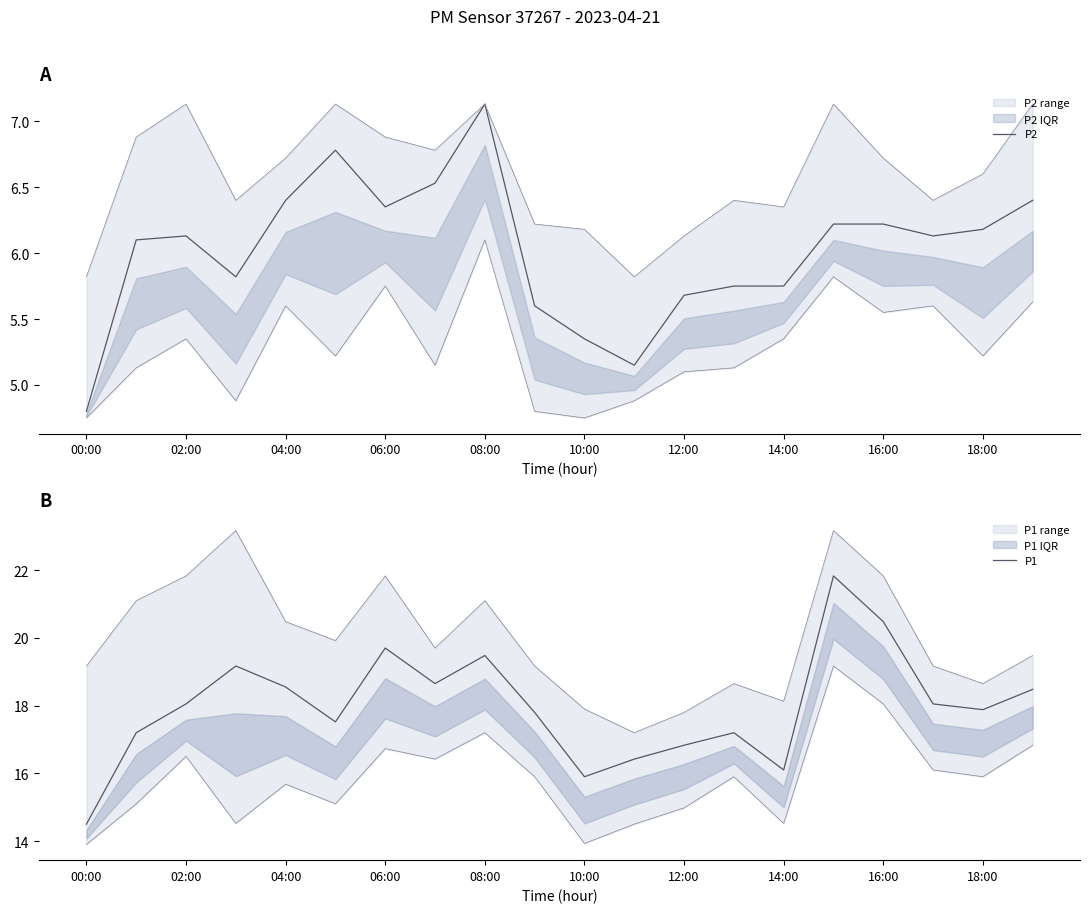

At which label does P2 reach its peak?

08:00